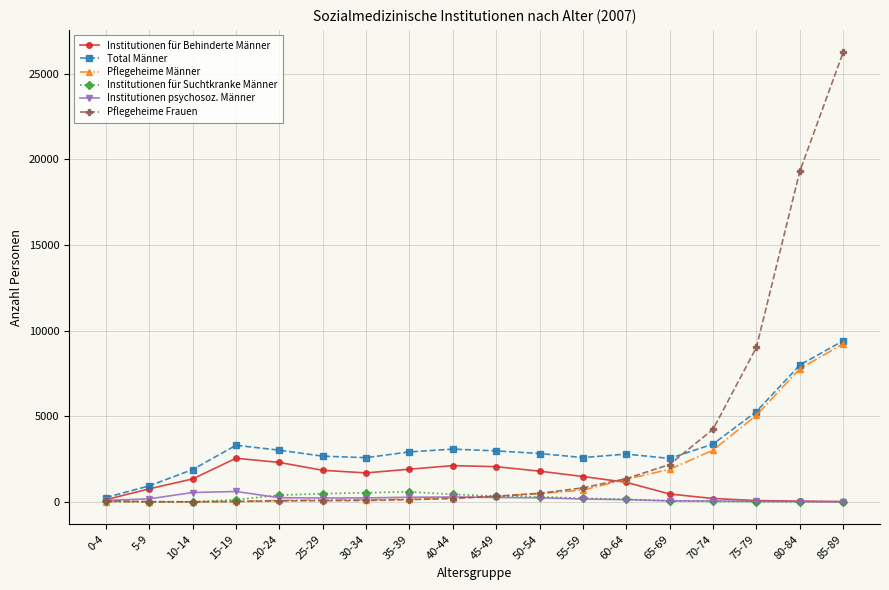

What are all the series names shown in the legend?

Institutionen für Behinderte Männer, Total Männer, Pflegeheime Männer, Institutionen für Suchtkranke Männer, Institutionen psychosoz. Männer, Pflegeheime Frauen